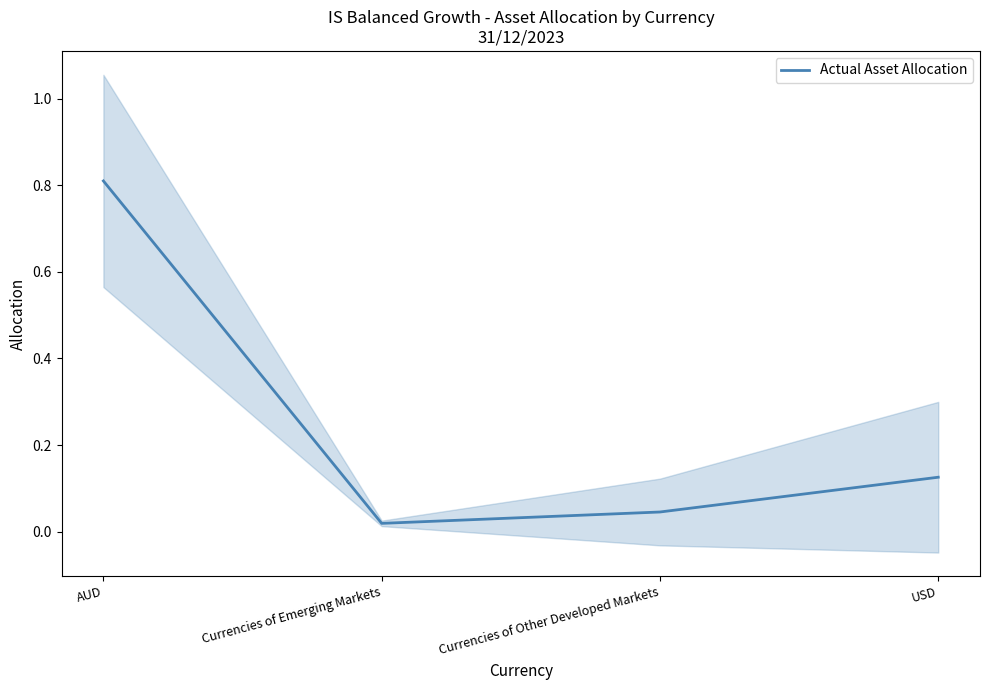

Reading left to right, list all the values displayed in this chart.

0.8	0.0	0.0	0.1